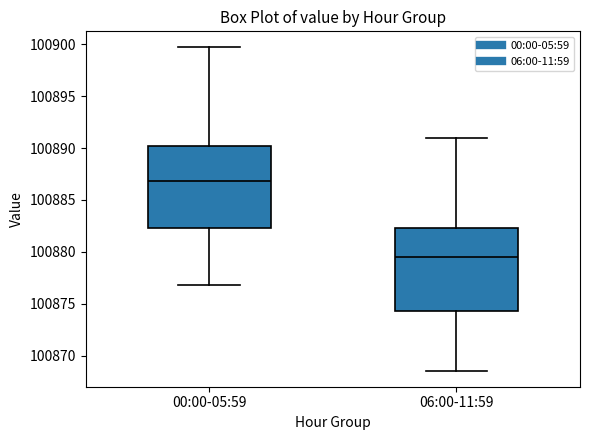

Reading left to right, transcribe this box plot: for each box, give where its median line is, the range the box spans, and where its two whiskers end, as read against the y-axis. The values are not printed on the chart, so give them approximately, as read against the axis.

00:00-05:59: median 100887.0, box 100882.5 to 100890.0, whiskers 100877.0 to 100899.5
06:00-11:59: median 100879.5, box 100874.5 to 100882.5, whiskers 100868.5 to 100891.0